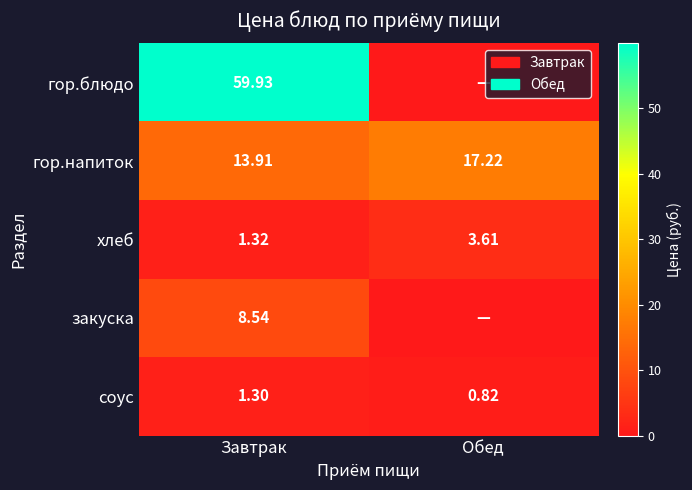

What is the spread (max minus min) of values at Завтрак?

58.6